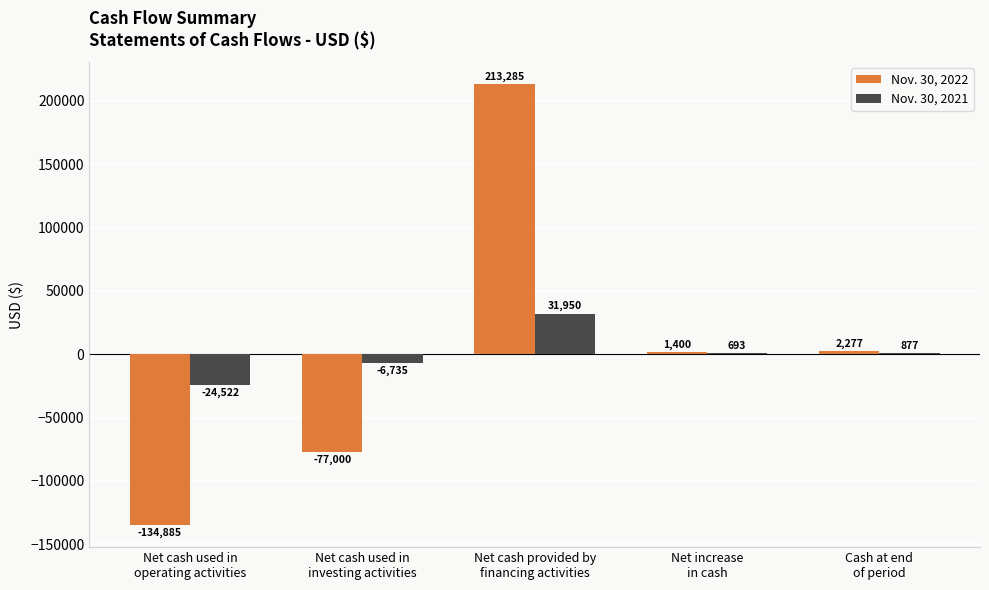

What is the sum of all Nov. 30, 2021 values?

2263